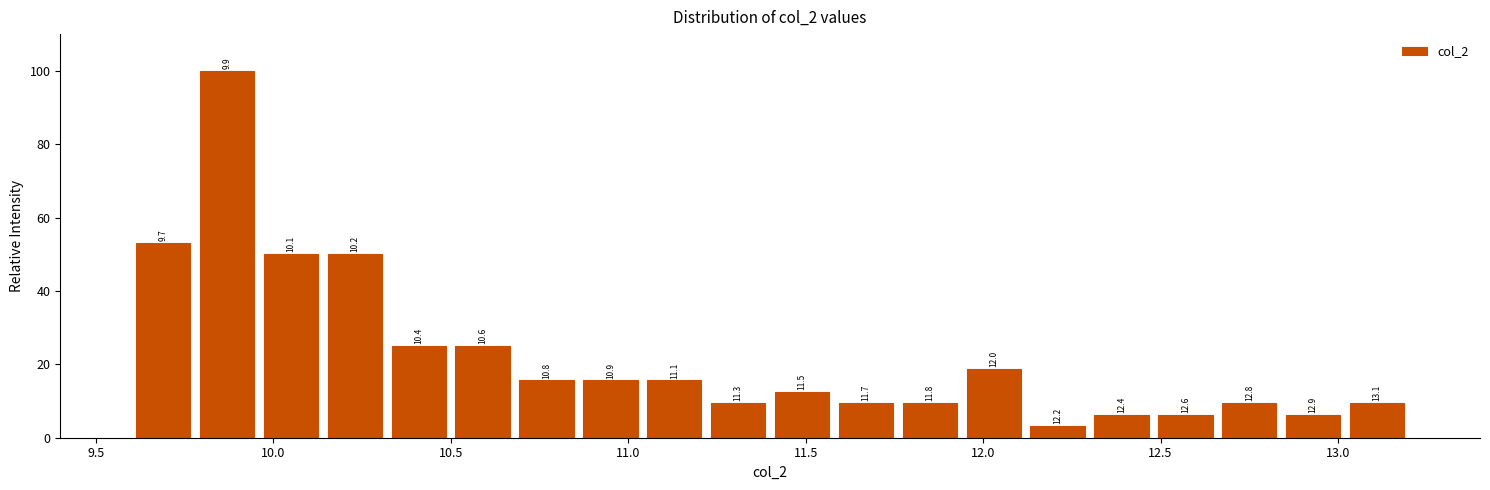

Read against the x-axis, roughly where is the centre of the tallest bar?

9.85